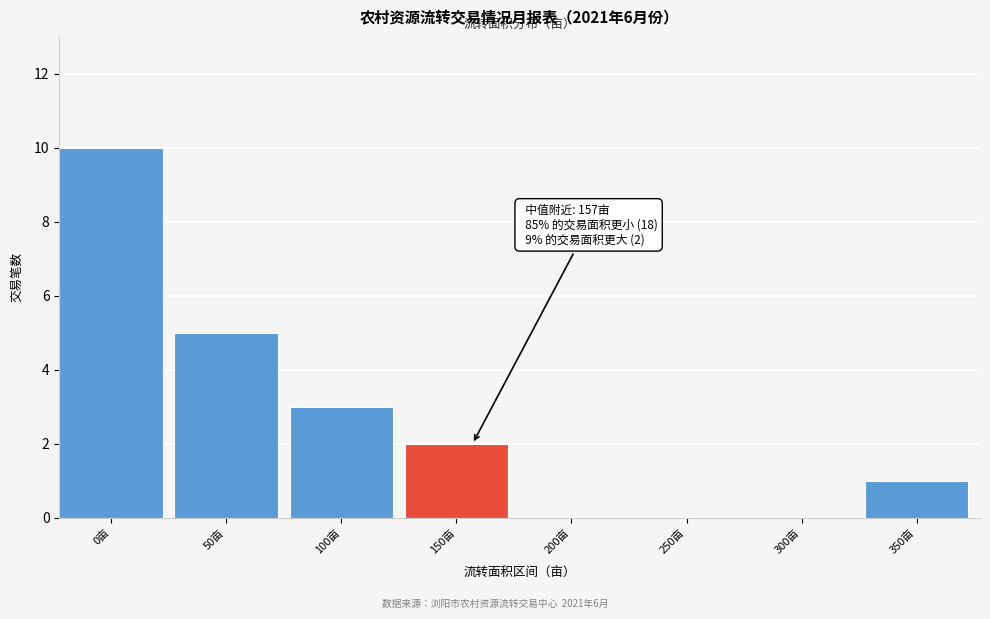

Reading left to right, list all the values displayed in this chart.

0亩=10	50亩=5	100亩=3	150亩=2	200亩=0	250亩=0	300亩=0	350亩=1